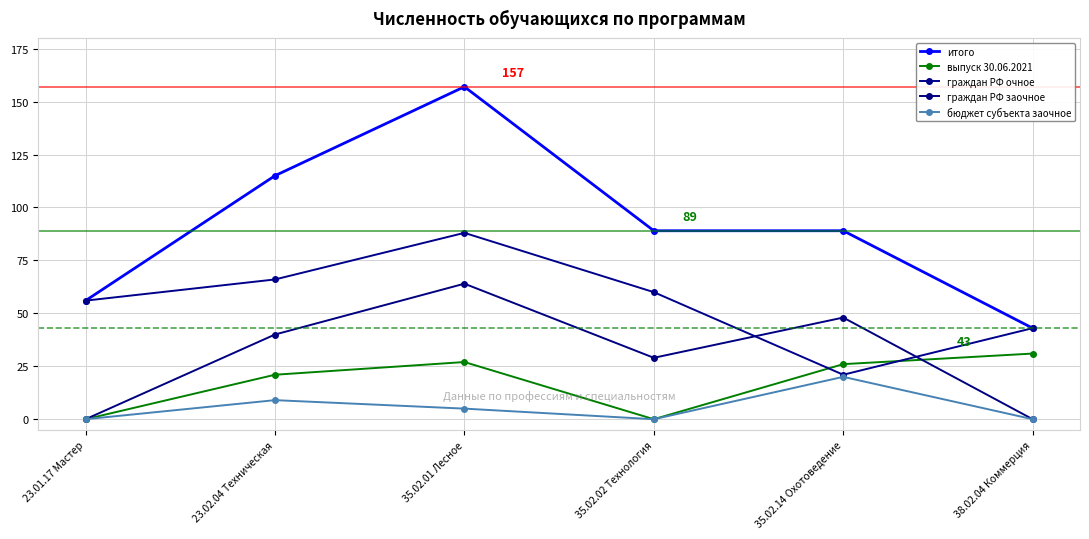

The граждан РФ очное series shows 126 at 35.02.01 Лесное. True or false?

False